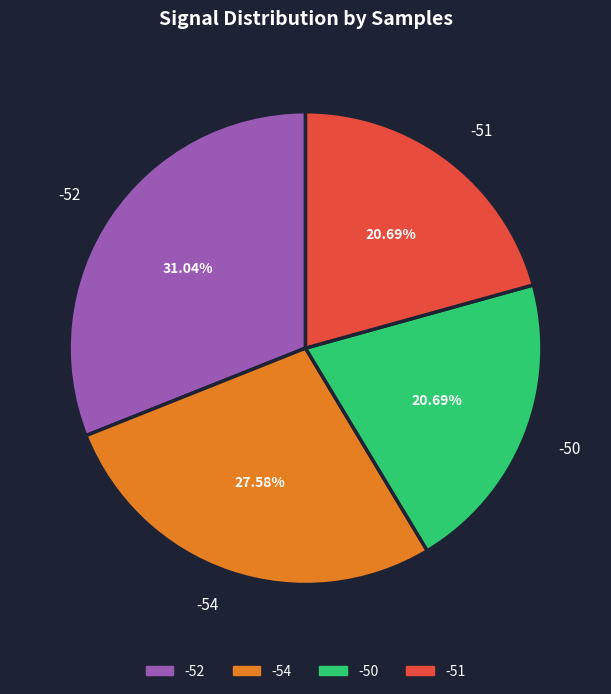

Does any single category account for the majority?

No